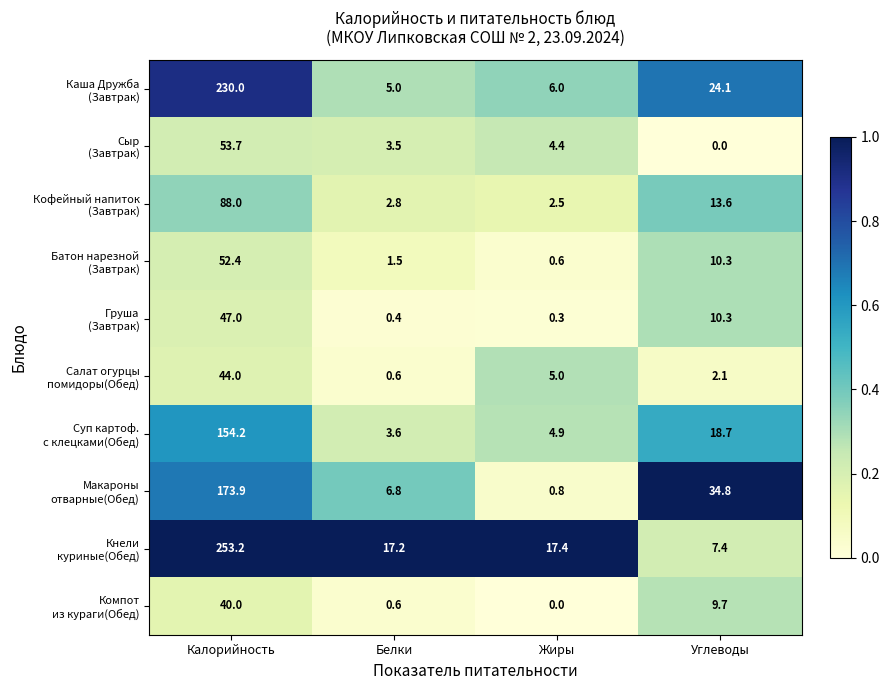

What is the difference between the highest and lowest values at Калорийность?

213.2